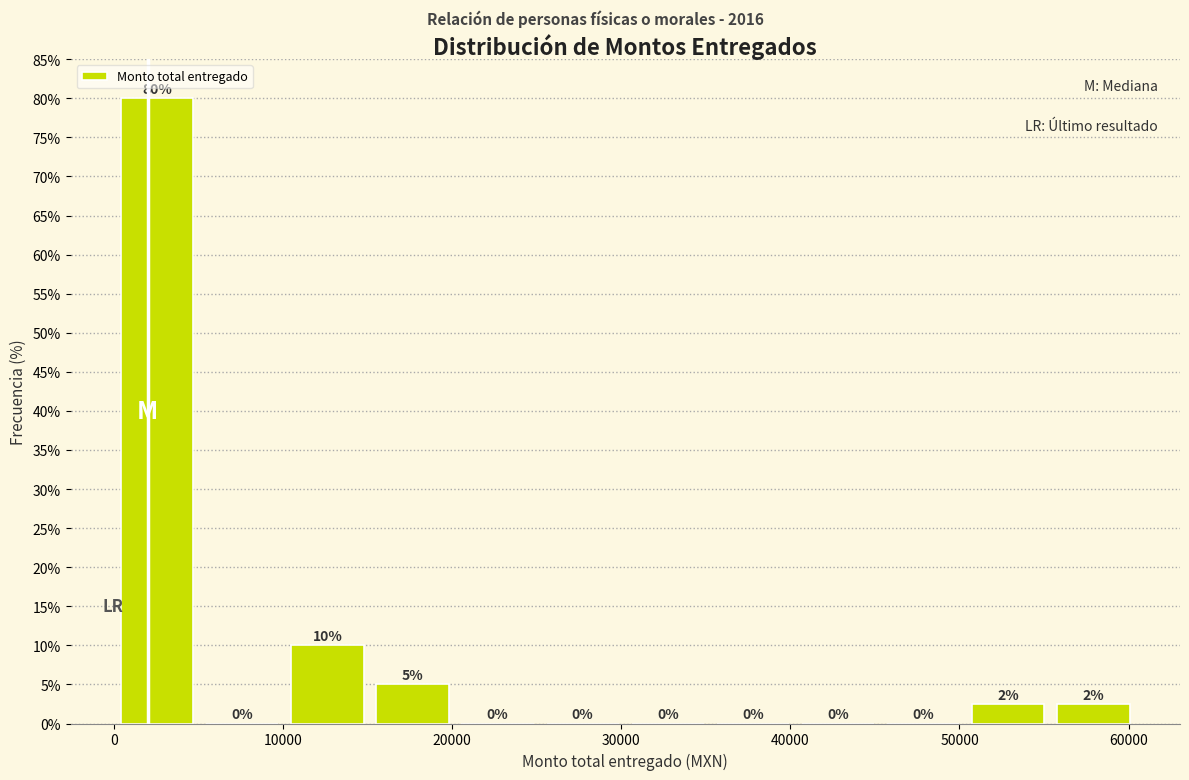

Over which range of the x-axis is the bar tallest?

0 to 5000